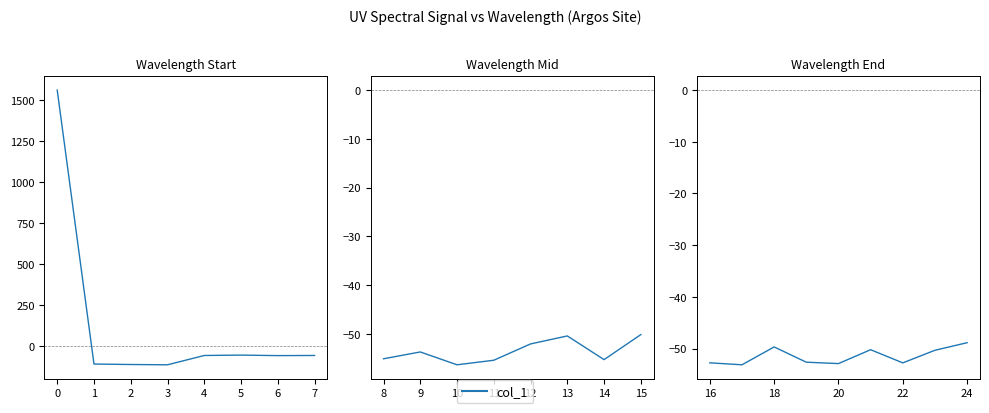

The value at 6 is -86.0. True or false?

False